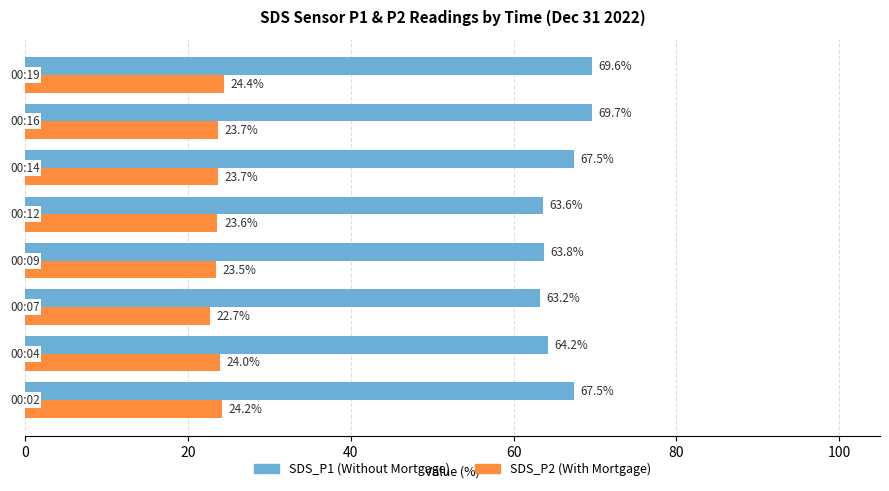

What is the smallest value displayed?

22.7